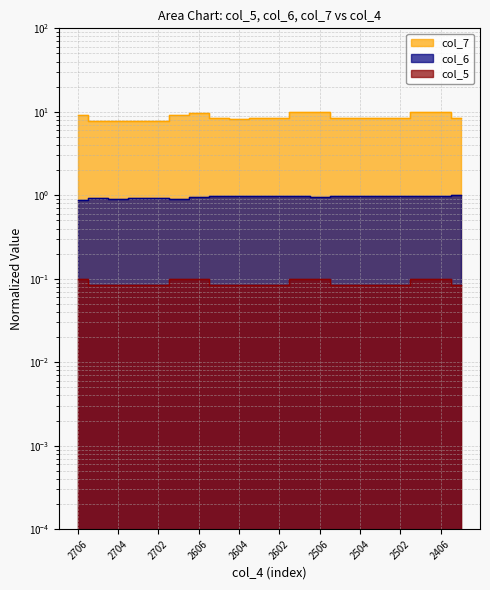

True or false: col_5 and col_7 cross at least once.

False